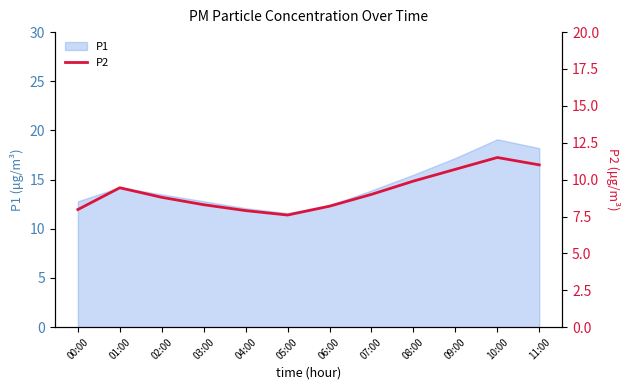

Which label corresponds to the largest value in the chart?

10:00